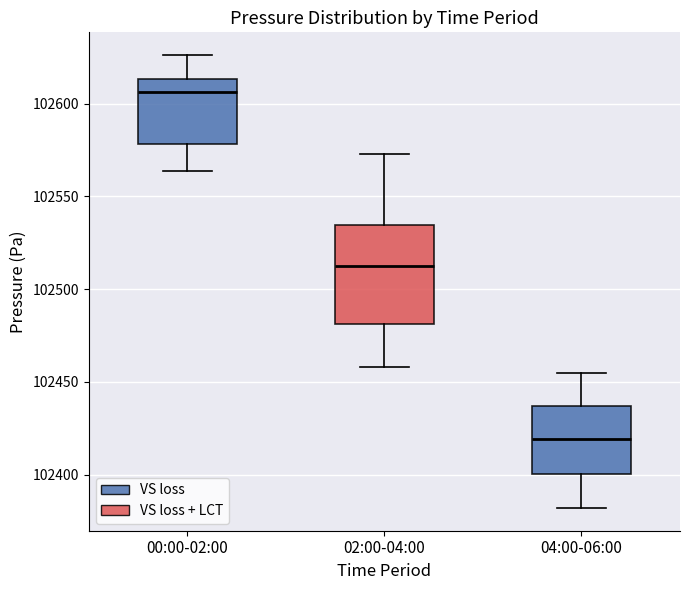

Reading left to right, read every box against the y-axis: the position of its median line, the range the box covers, and the ends of its whiskers. The values are not printed on the chart, so give them approximately, as read against the axis.

00:00-02:00: median 102605, box 102580 to 102615, whiskers 102565 to 102625
02:00-04:00: median 102515, box 102480 to 102535, whiskers 102460 to 102575
04:00-06:00: median 102420, box 102400 to 102435, whiskers 102380 to 102455